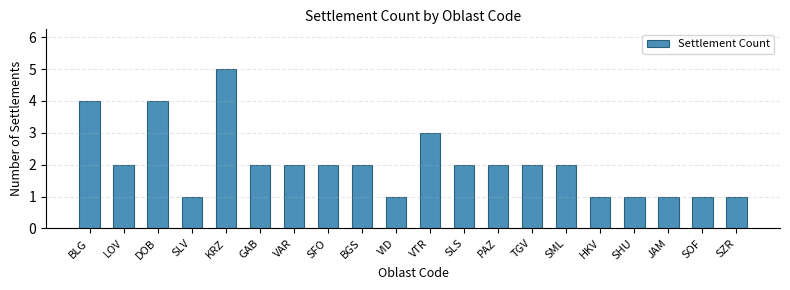

Is it true that the value at SFO is 2?

True